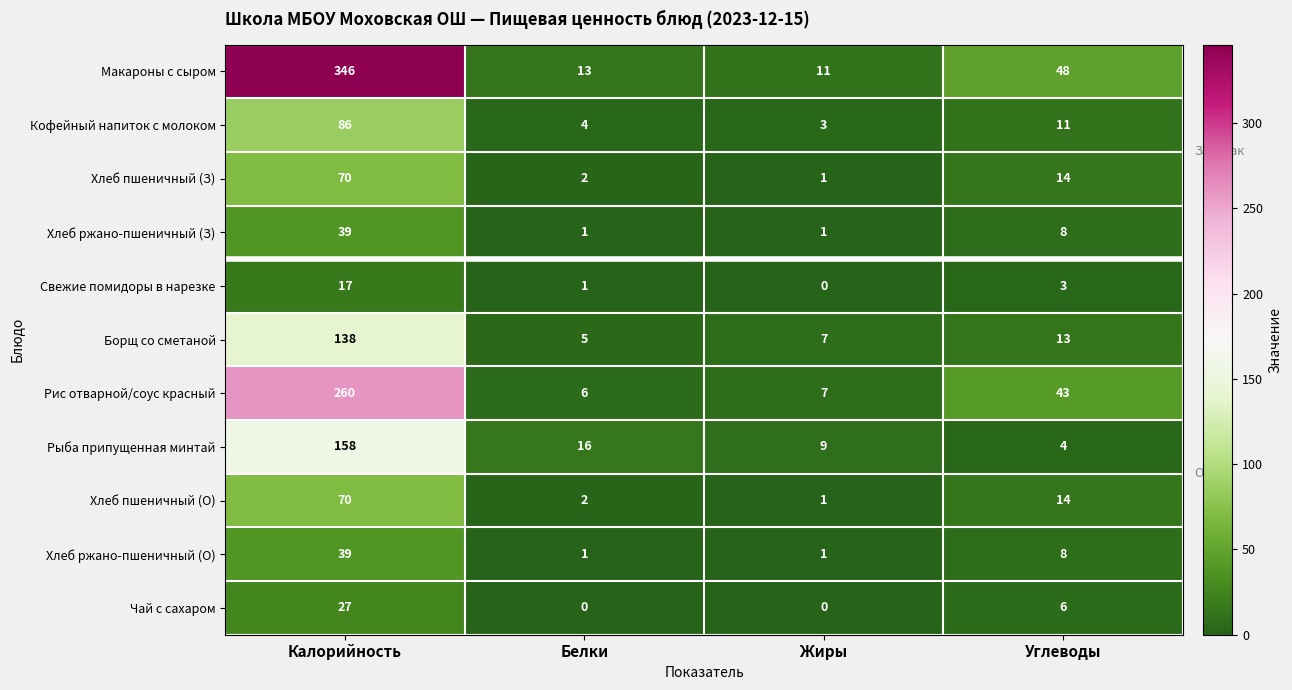

Which category has the highest value in the Рис отварной/соус красный series?

Калорийность